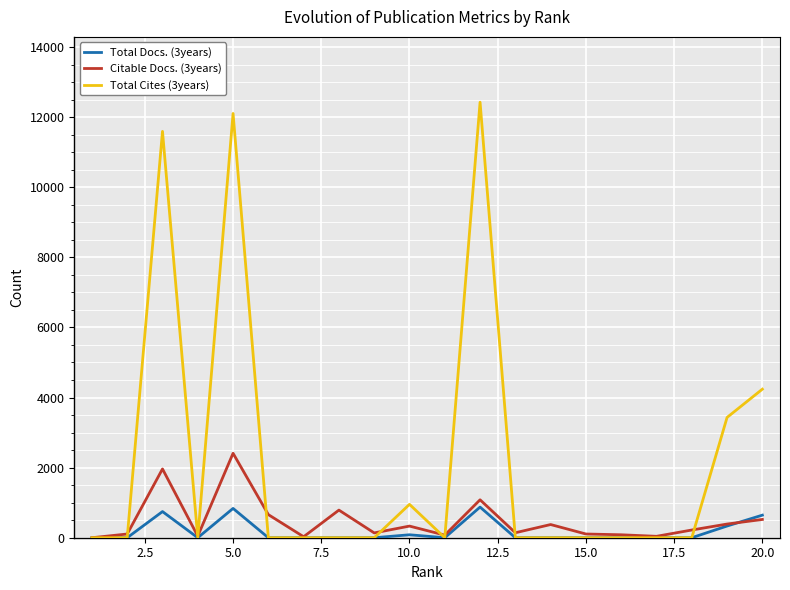

What is the maximum value shown in the chart?

12425